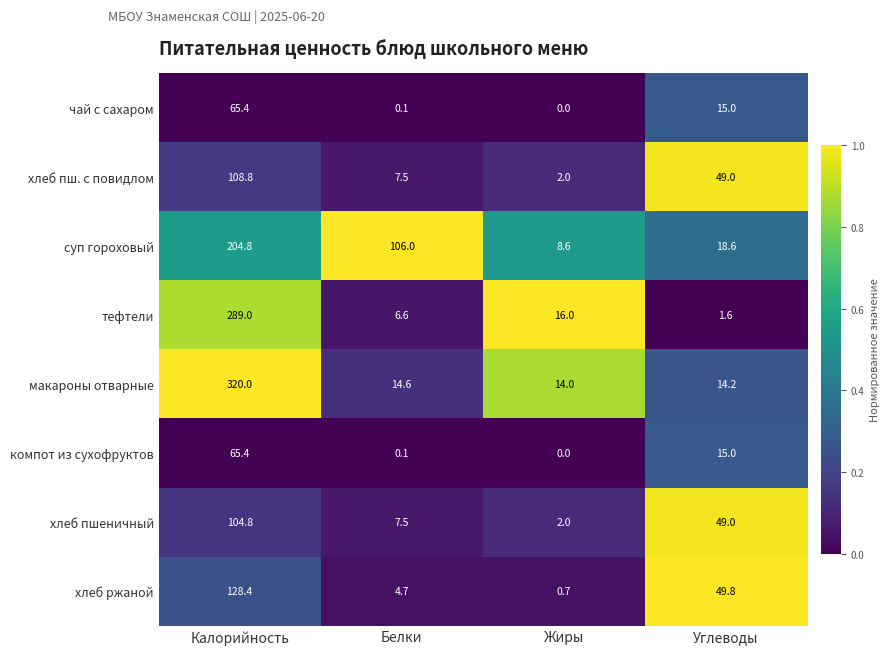

At how many categories does at least one series exceed 0?

4